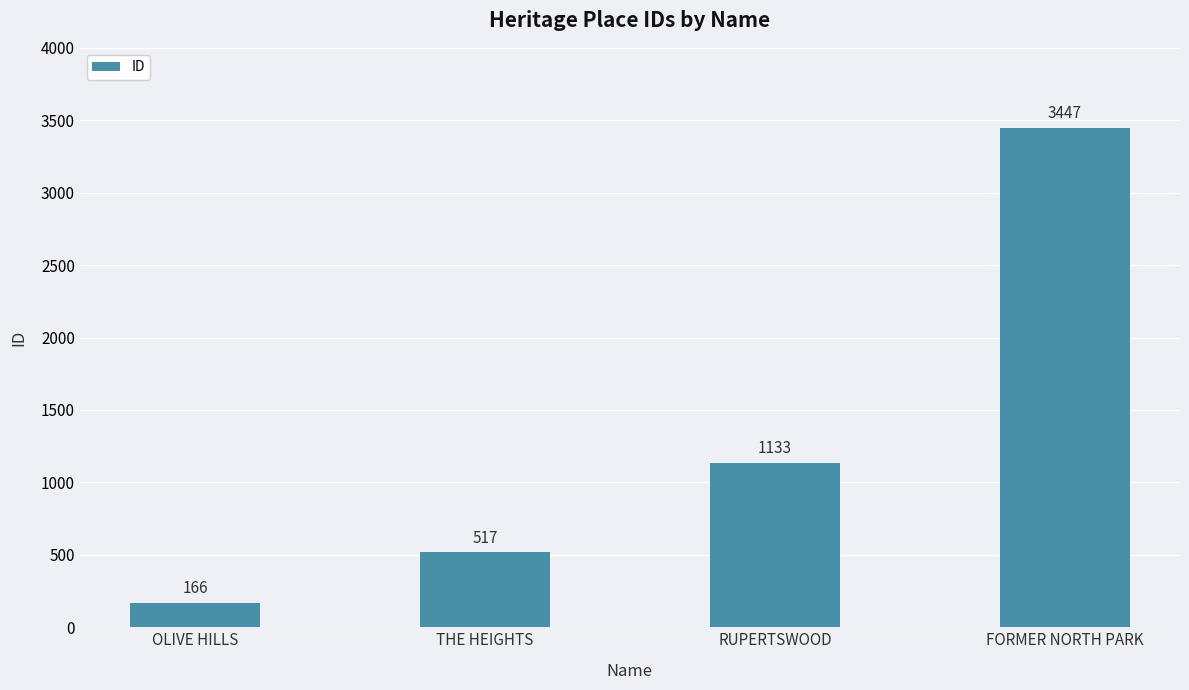

What is the difference between the values at OLIVE HILLS and RUPERTSWOOD?

967